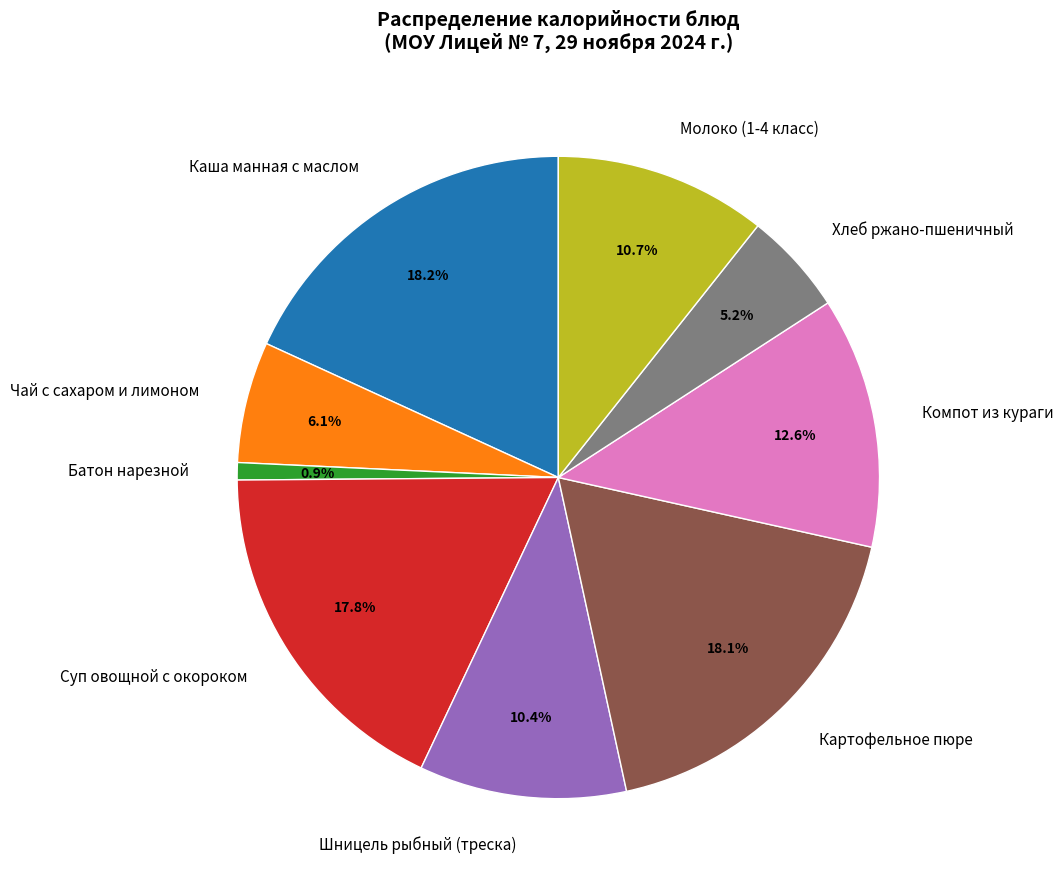

Count the number of slices in the pie.

9